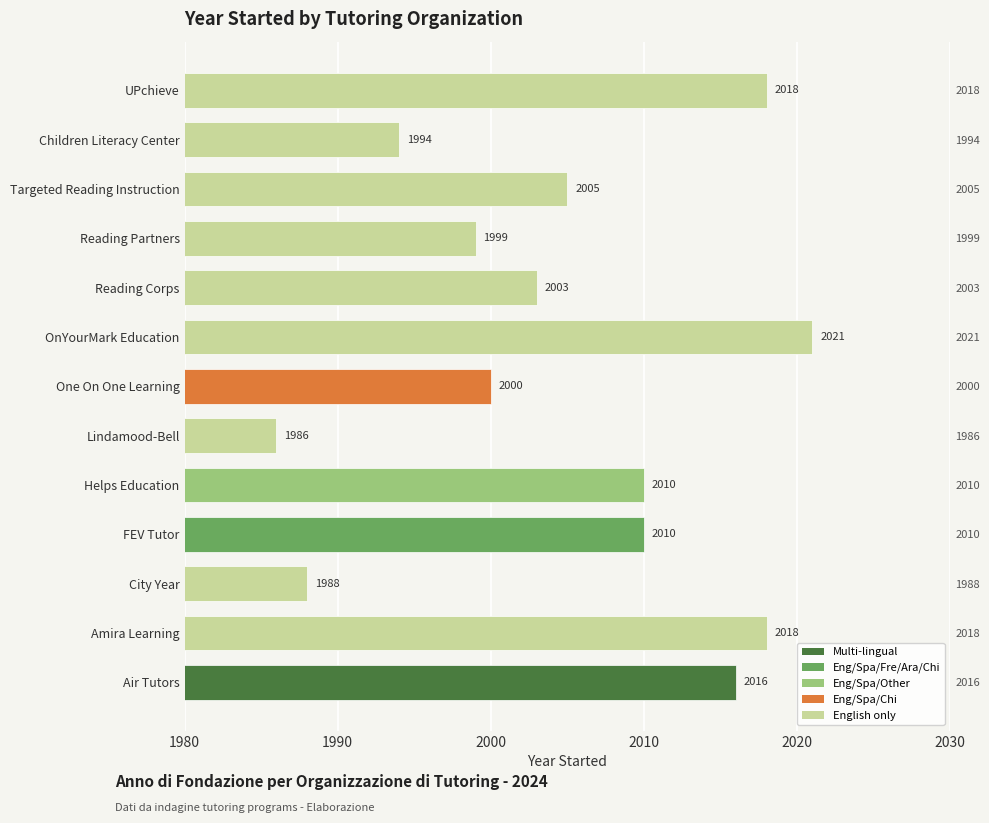

Is it true that the value at Lindamood-Bell is 1986?

True